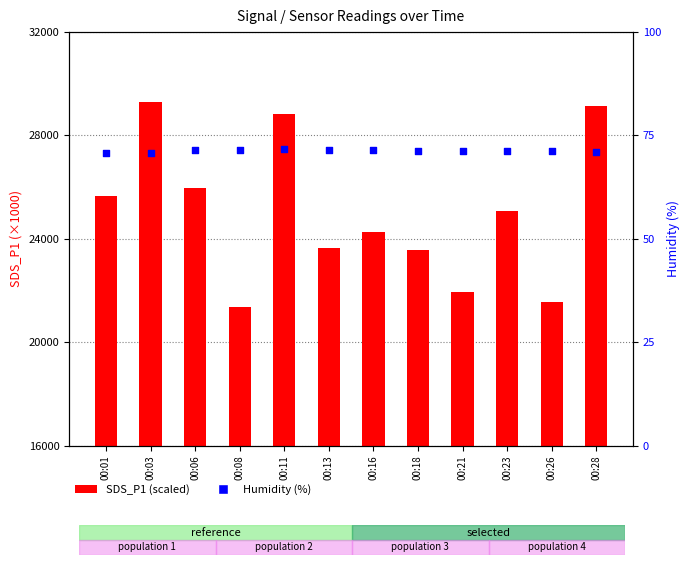

What is the total value across all series at 00:28?

29200.9